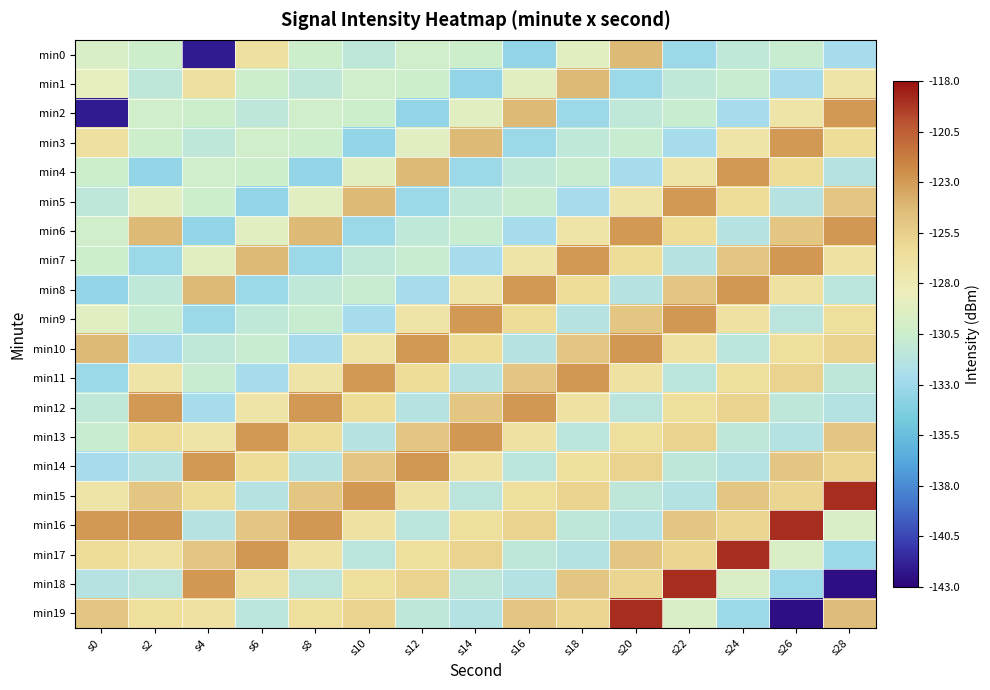

Reading left to right, transcribe all the data shown in this chart.

min0: s0=-129.8	s2=-130.4	s4=-142.1	s6=-126.7	s8=-130.4	s10=-131.4	s12=-130.2	s14=-130.4	s16=-133.5	s18=-129.2	s20=-124.3	s22=-133.1	s24=-131.2	s26=-130.7	s28=-132.7
min1: s0=-128.9	s2=-131.4	s4=-126.7	s6=-130.4	s8=-131.4	s10=-130.2	s12=-130.4	s14=-133.5	s16=-129.2	s18=-124.3	s20=-133.1	s22=-131.2	s24=-130.7	s26=-132.7	s28=-127.2
min2: s0=-142.1	s2=-130.2	s4=-130.4	s6=-131.4	s8=-130.2	s10=-130.4	s12=-133.5	s14=-129.2	s16=-124.3	s18=-133.1	s20=-131.2	s22=-130.7	s24=-132.7	s26=-127.2	s28=-122.9
min3: s0=-126.7	s2=-130.4	s4=-131.4	s6=-130.2	s8=-130.4	s10=-133.5	s12=-129.2	s14=-124.3	s16=-133.1	s18=-131.2	s20=-130.7	s22=-132.7	s24=-127.2	s26=-122.9	s28=-126.3
min4: s0=-130.4	s2=-133.5	s4=-130.2	s6=-130.4	s8=-133.5	s10=-129.2	s12=-124.3	s14=-133.1	s16=-131.2	s18=-130.7	s20=-132.7	s22=-127.2	s24=-122.9	s26=-126.3	s28=-131.8
min5: s0=-131.4	s2=-129.2	s4=-130.4	s6=-133.5	s8=-129.2	s10=-124.3	s12=-133.1	s14=-131.2	s16=-130.7	s18=-132.7	s20=-127.2	s22=-122.9	s24=-126.3	s26=-131.8	s28=-125.0
min6: s0=-130.2	s2=-124.3	s4=-133.5	s6=-129.2	s8=-124.3	s10=-133.1	s12=-131.2	s14=-130.7	s16=-132.7	s18=-127.2	s20=-122.9	s22=-126.3	s24=-131.8	s26=-125.0	s28=-122.8
min7: s0=-130.4	s2=-133.1	s4=-129.2	s6=-124.3	s8=-133.1	s10=-131.2	s12=-130.7	s14=-132.7	s16=-127.2	s18=-122.9	s20=-126.3	s22=-131.8	s24=-125.0	s26=-122.8	s28=-126.9
min8: s0=-133.5	s2=-131.2	s4=-124.3	s6=-133.1	s8=-131.2	s10=-130.7	s12=-132.7	s14=-127.2	s16=-122.9	s18=-126.3	s20=-131.8	s22=-125.0	s24=-122.8	s26=-126.9	s28=-131.5
min9: s0=-129.2	s2=-130.7	s4=-133.1	s6=-131.2	s8=-130.7	s10=-132.7	s12=-127.2	s14=-122.9	s16=-126.3	s18=-131.8	s20=-125.0	s22=-122.8	s24=-126.9	s26=-131.5	s28=-126.7
min10: s0=-124.3	s2=-132.7	s4=-131.2	s6=-130.7	s8=-132.7	s10=-127.2	s12=-122.9	s14=-126.3	s16=-131.8	s18=-125.0	s20=-122.8	s22=-126.9	s24=-131.5	s26=-126.7	s28=-125.7
min11: s0=-133.1	s2=-127.2	s4=-130.7	s6=-132.7	s8=-127.2	s10=-122.9	s12=-126.3	s14=-131.8	s16=-125.0	s18=-122.8	s20=-126.9	s22=-131.5	s24=-126.7	s26=-125.7	s28=-131.3
min12: s0=-131.2	s2=-122.9	s4=-132.7	s6=-127.2	s8=-122.9	s10=-126.3	s12=-131.8	s14=-125.0	s16=-122.8	s18=-126.9	s20=-131.5	s22=-126.7	s24=-125.7	s26=-131.3	s28=-131.9
min13: s0=-130.7	s2=-126.3	s4=-127.2	s6=-122.9	s8=-126.3	s10=-131.8	s12=-125.0	s14=-122.8	s16=-126.9	s18=-131.5	s20=-126.7	s22=-125.7	s24=-131.3	s26=-131.9	s28=-125.0
min14: s0=-132.7	s2=-131.8	s4=-122.9	s6=-126.3	s8=-131.8	s10=-125.0	s12=-122.8	s14=-126.9	s16=-131.5	s18=-126.7	s20=-125.7	s22=-131.3	s24=-131.9	s26=-125.0	s28=-125.8
min15: s0=-127.2	s2=-125.0	s4=-126.3	s6=-131.8	s8=-125.0	s10=-122.8	s12=-126.9	s14=-131.5	s16=-126.7	s18=-125.7	s20=-131.3	s22=-131.9	s24=-125.0	s26=-125.8	s28=-119.0
min16: s0=-122.9	s2=-122.8	s4=-131.8	s6=-125.0	s8=-122.8	s10=-126.9	s12=-131.5	s14=-126.7	s16=-125.7	s18=-131.3	s20=-131.9	s22=-125.0	s24=-125.8	s26=-119.0	s28=-129.7
min17: s0=-126.3	s2=-126.9	s4=-125.0	s6=-122.8	s8=-126.9	s10=-131.5	s12=-126.7	s14=-125.7	s16=-131.3	s18=-131.9	s20=-125.0	s22=-125.8	s24=-119.0	s26=-129.7	s28=-133.0
min18: s0=-131.8	s2=-131.5	s4=-122.8	s6=-126.9	s8=-131.5	s10=-126.7	s12=-125.7	s14=-131.3	s16=-131.9	s18=-125.0	s20=-125.8	s22=-119.0	s24=-129.7	s26=-133.0	s28=-142.5
min19: s0=-125.0	s2=-126.7	s4=-126.9	s6=-131.5	s8=-126.7	s10=-125.7	s12=-131.3	s14=-131.9	s16=-125.0	s18=-125.8	s20=-119.0	s22=-129.7	s24=-133.0	s26=-142.5	s28=-124.4